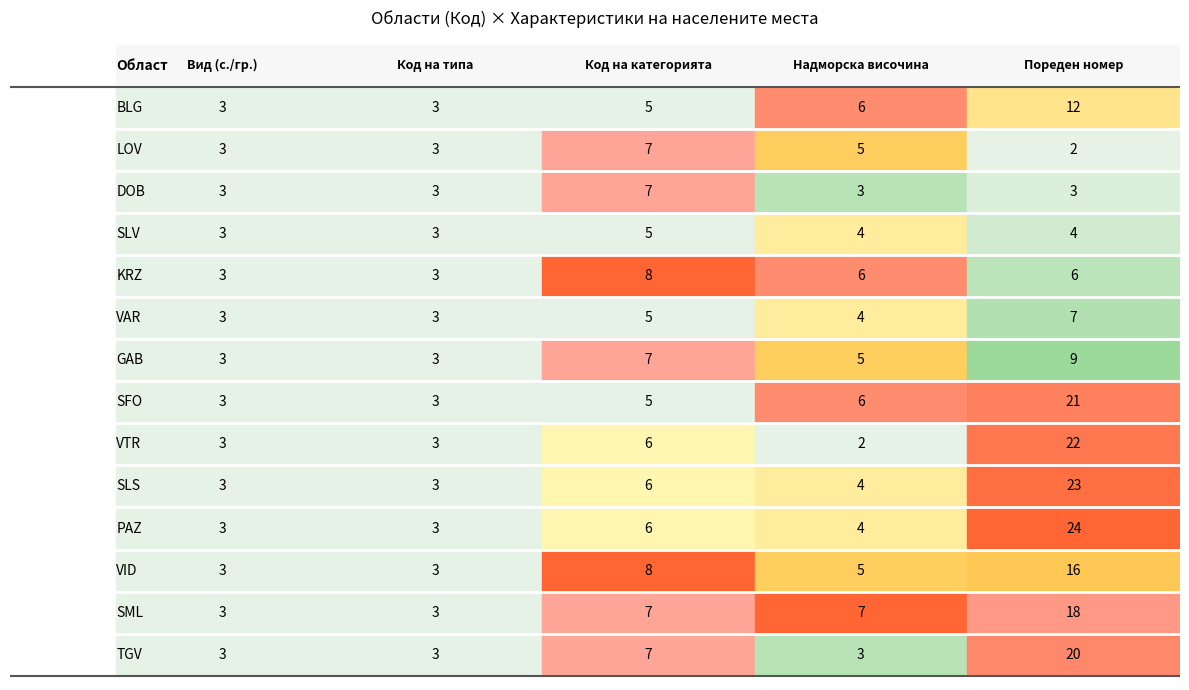

Is it true that KRZ equals 3 at LOV?

True